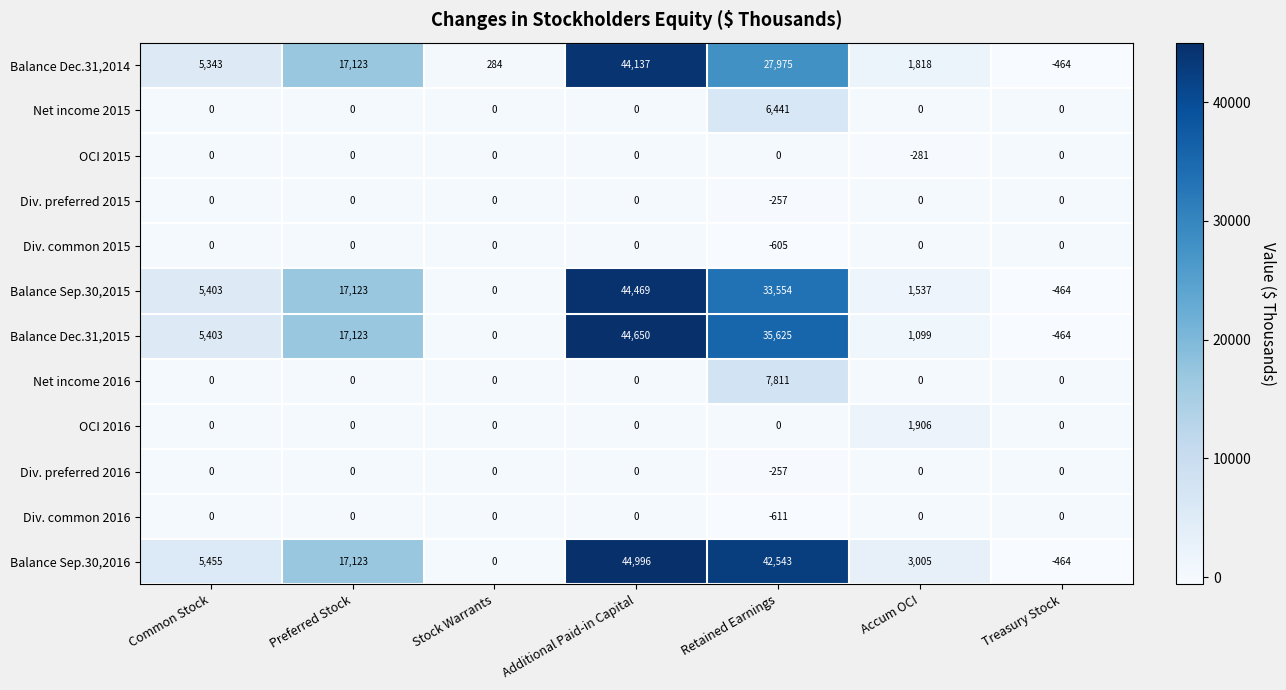

Count the number of categories in the chart.

7